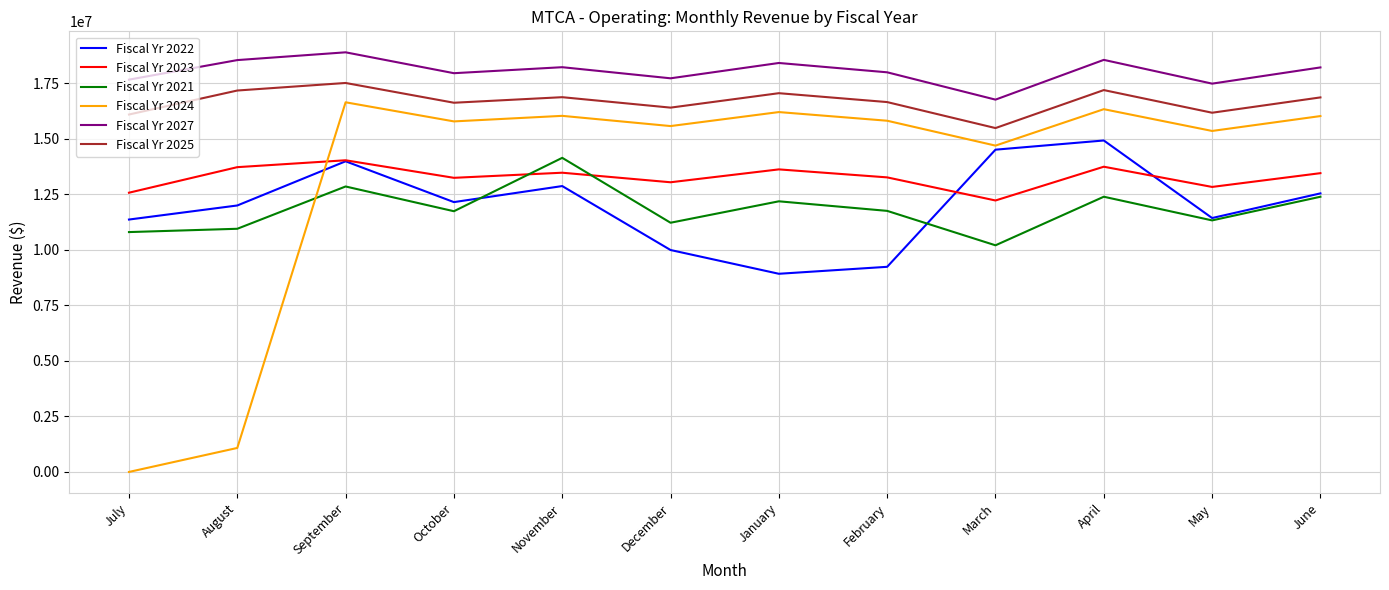

What position from the right is November?

8